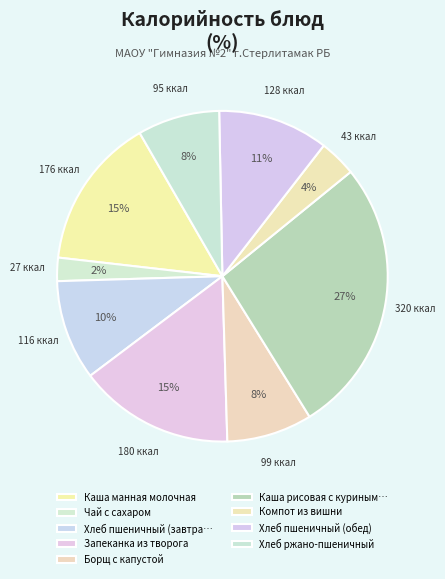

What percentage is the Хлеб ржано-пшеничный slice, to the nearest percent?

8%